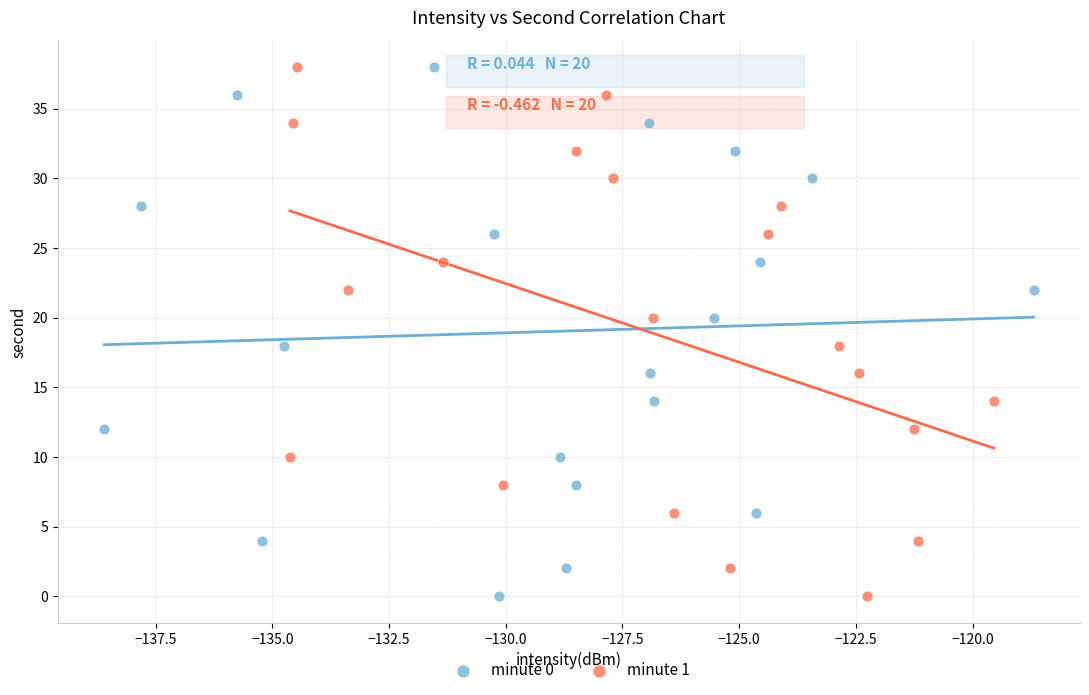

What are all the series names shown in the legend?

minute 0, minute 1